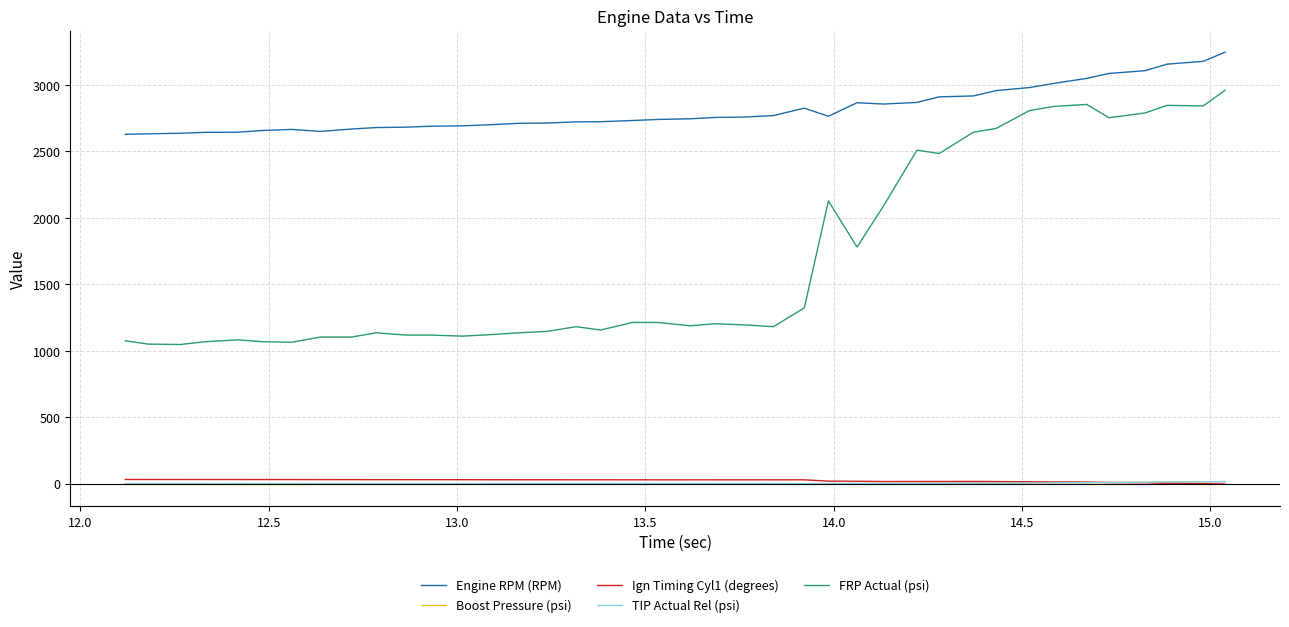

Which series has the largest total across all categories?

Engine RPM (RPM)